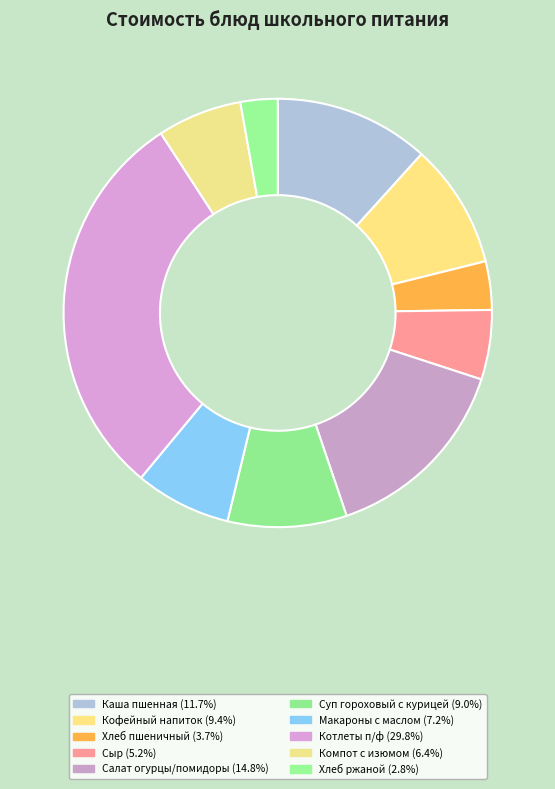

How many slices are in this pie chart?

10